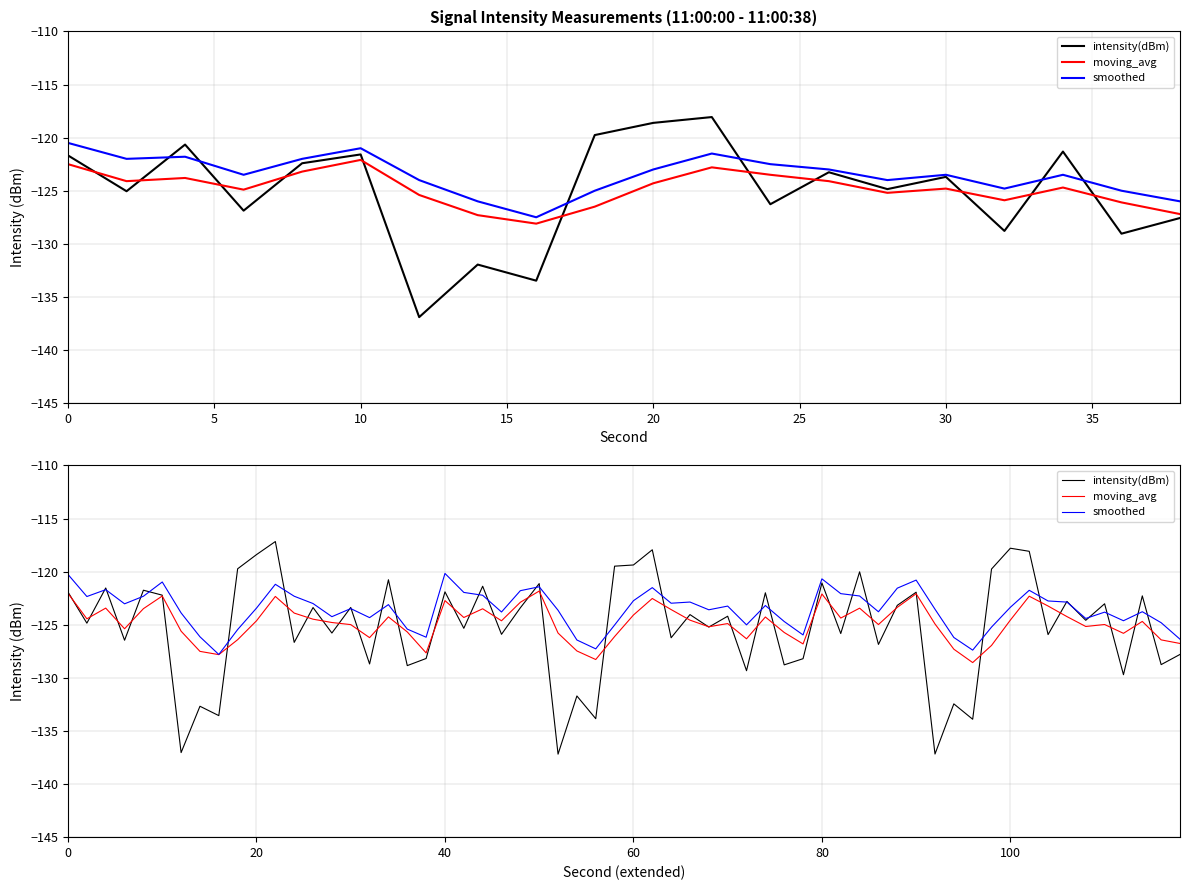

Is it true that intensity(dBm) equals -121.7 at 0?

True